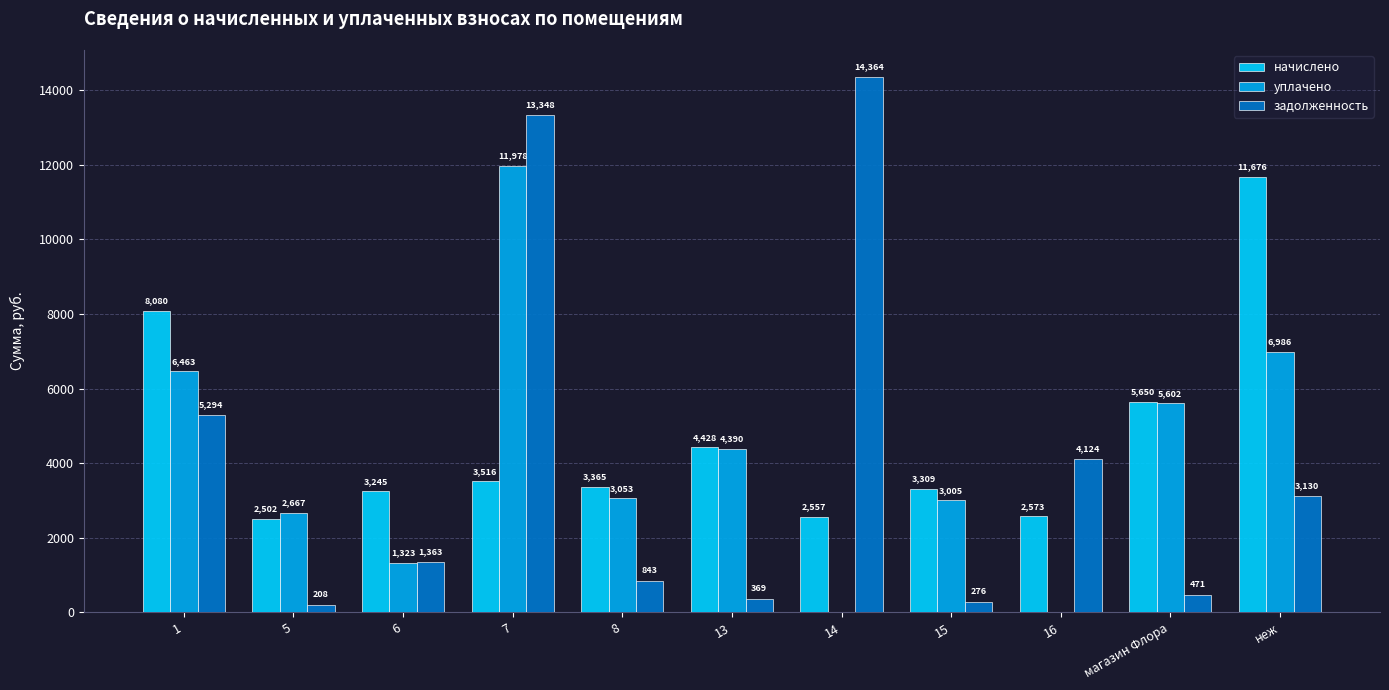

What is the highest value of the уплачено series?

11978.3